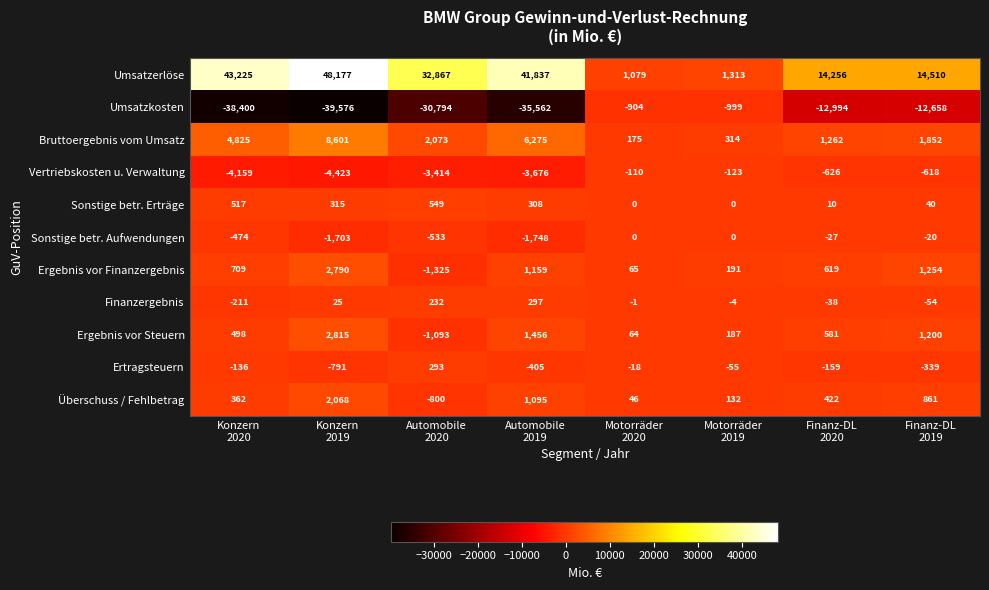

Which series has the widest spread of values?

Umsatzerlöse